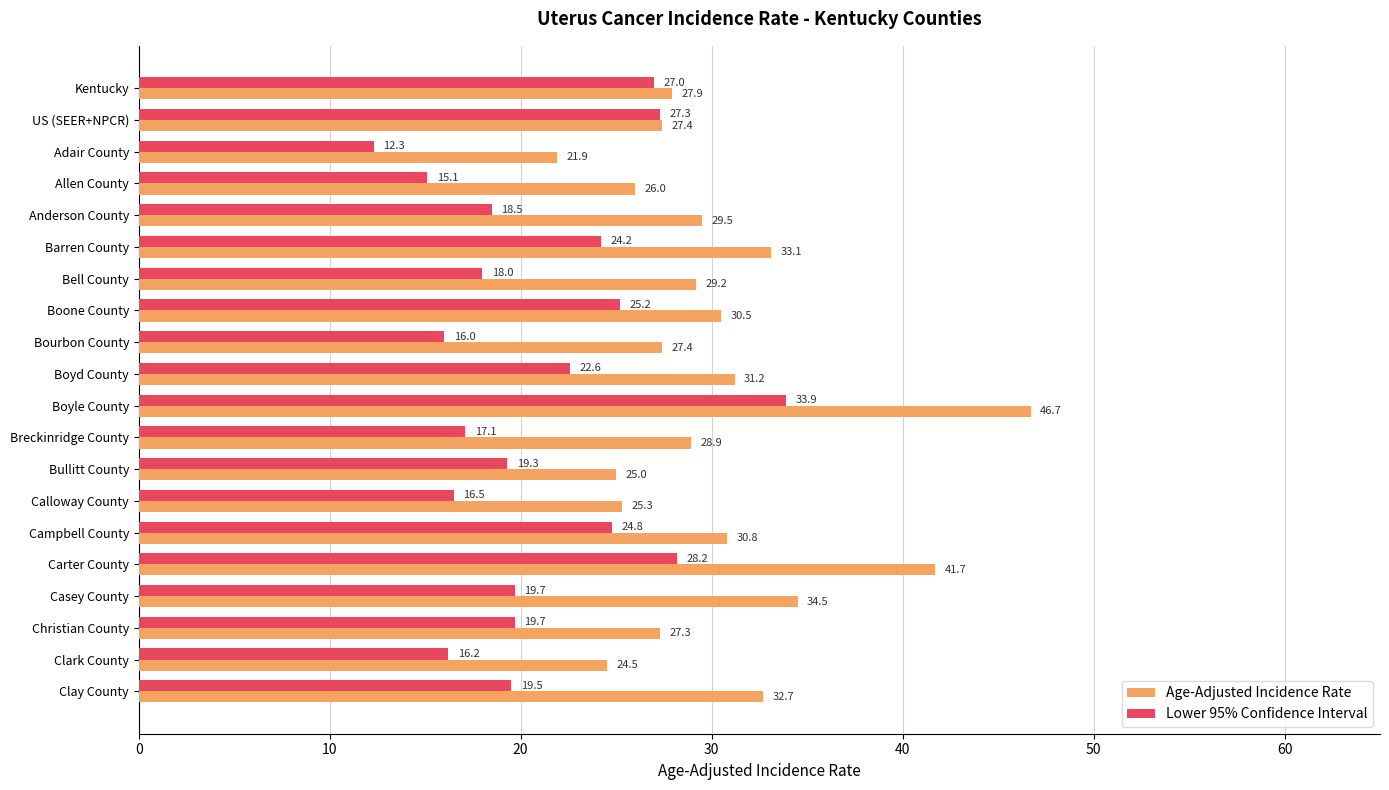

At which label is Age-Adjusted Incidence Rate closest to 34?

Casey County